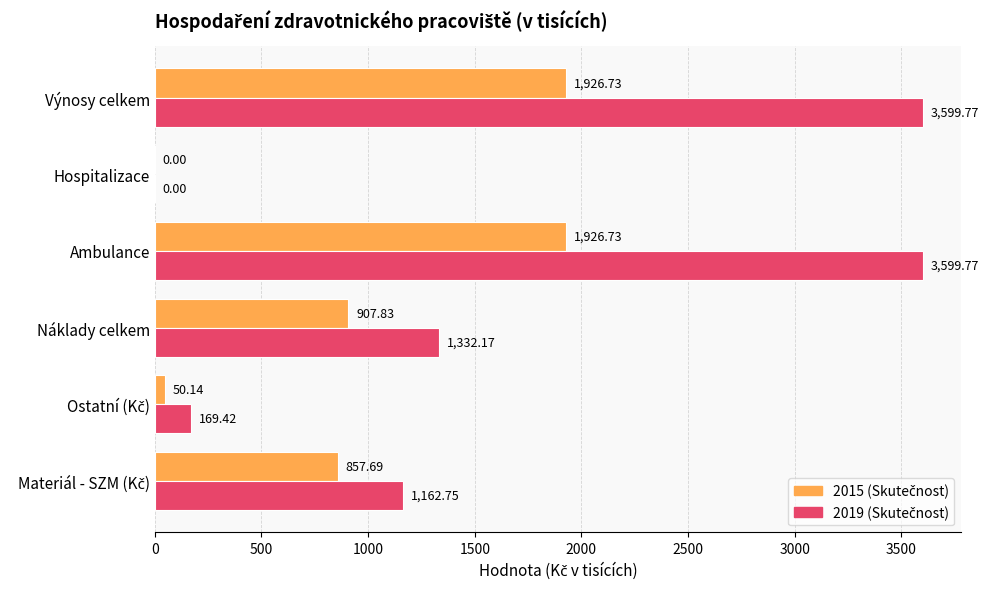

What is the total value across all series at Ambulance?

5526.5